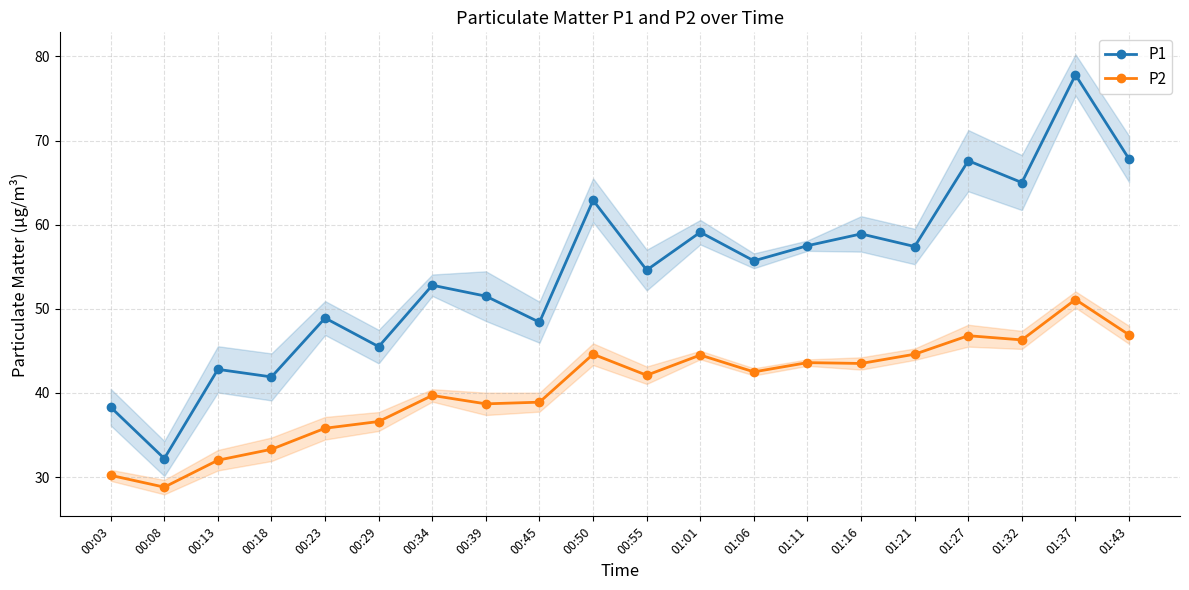

How many values in the P1 series exceed 55?

10